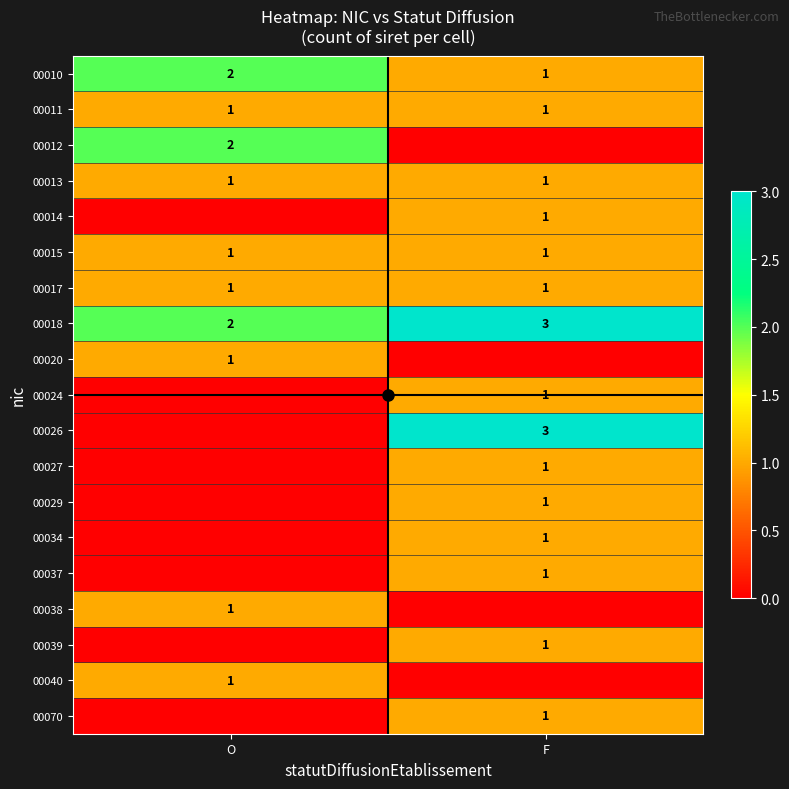

True or false: 00011 has a value of 1 at O.

True